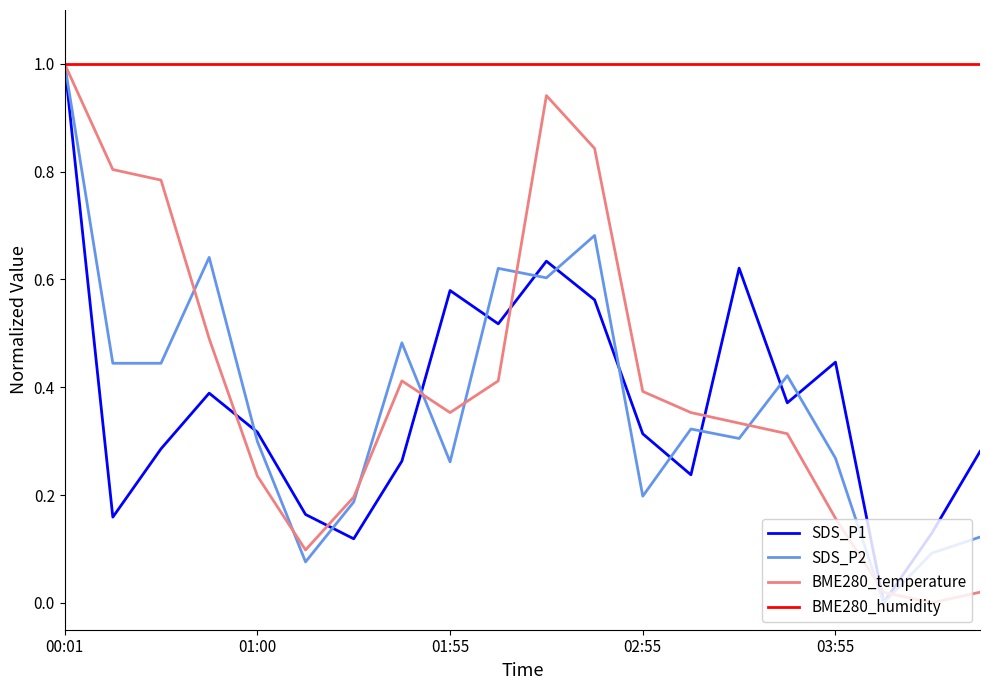

What is the highest value of the BME280_temperature series?

1.0